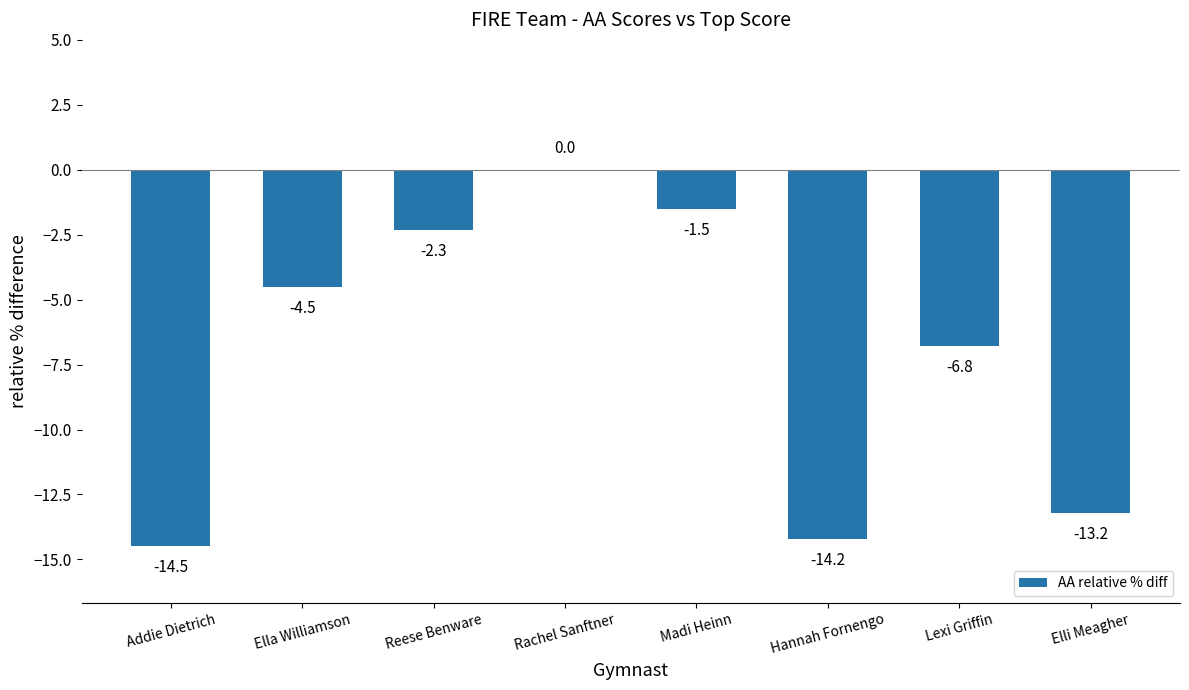

What is the sum of the values at Lexi Griffin and Addie Dietrich?

-21.3